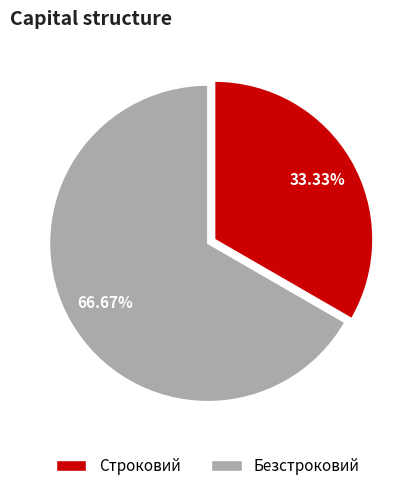

Is the sum of Безстроковий and Строковий greater than half?

Yes